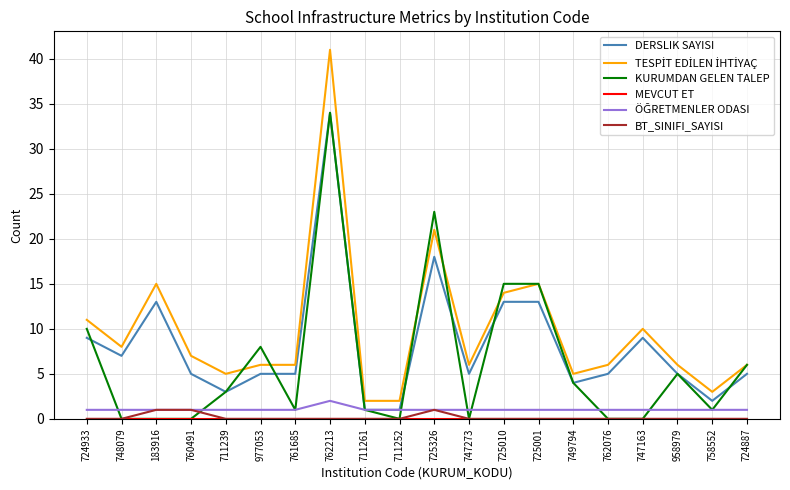

What is the total value across all series at 711252?

4